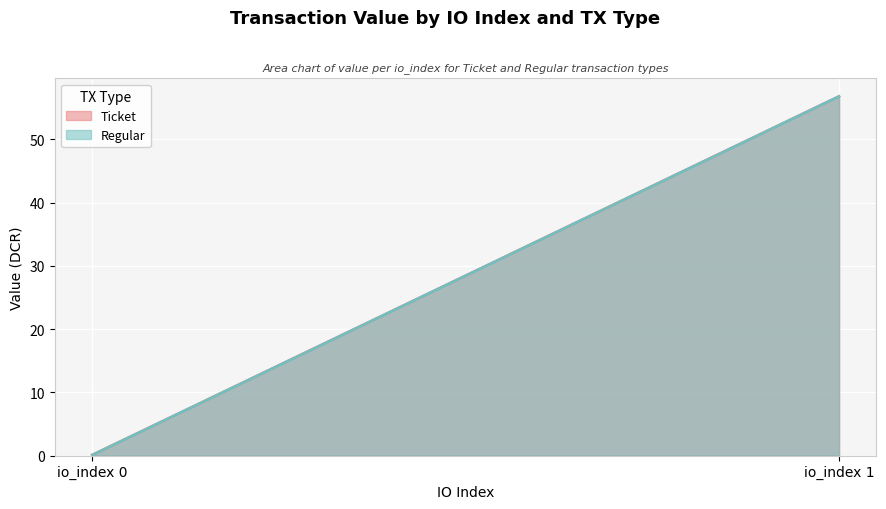

Reading left to right, transcribe all the data shown in this chart.

Ticket: io_index 0=0.1	io_index 1=56.8
Regular: io_index 0=0.1	io_index 1=56.8